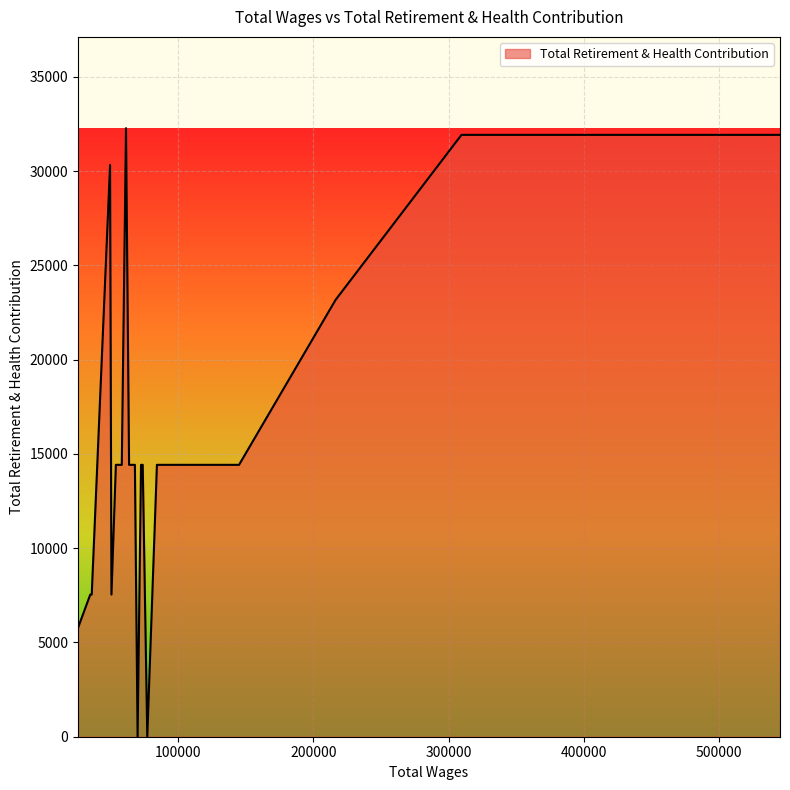

Approximately how many times larger is the value at 37 compared to 14?

0.4